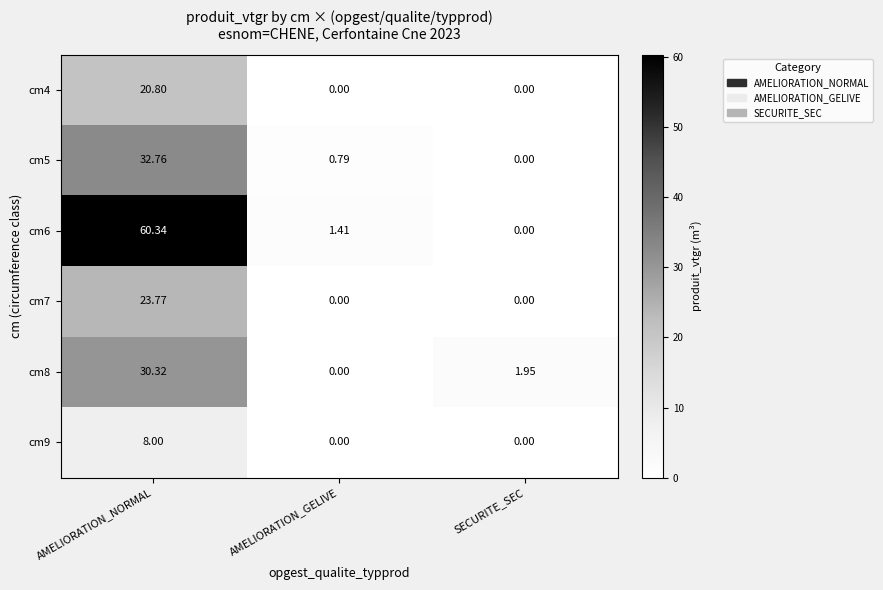

At how many categories does at least one series exceed 18?

1